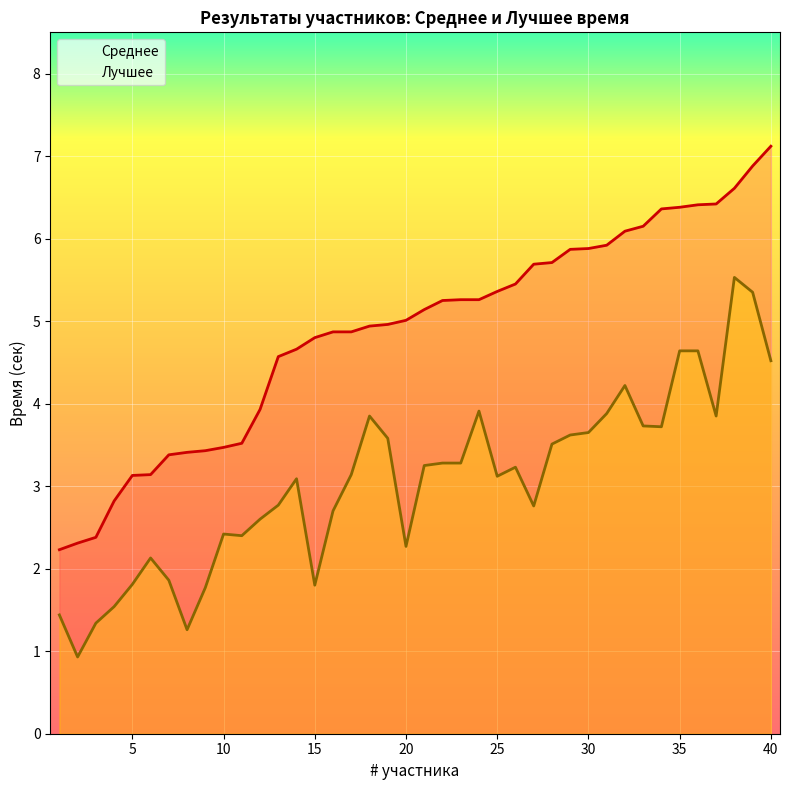

List the series in order of their peak value, highest first.

Среднее, Лучшее